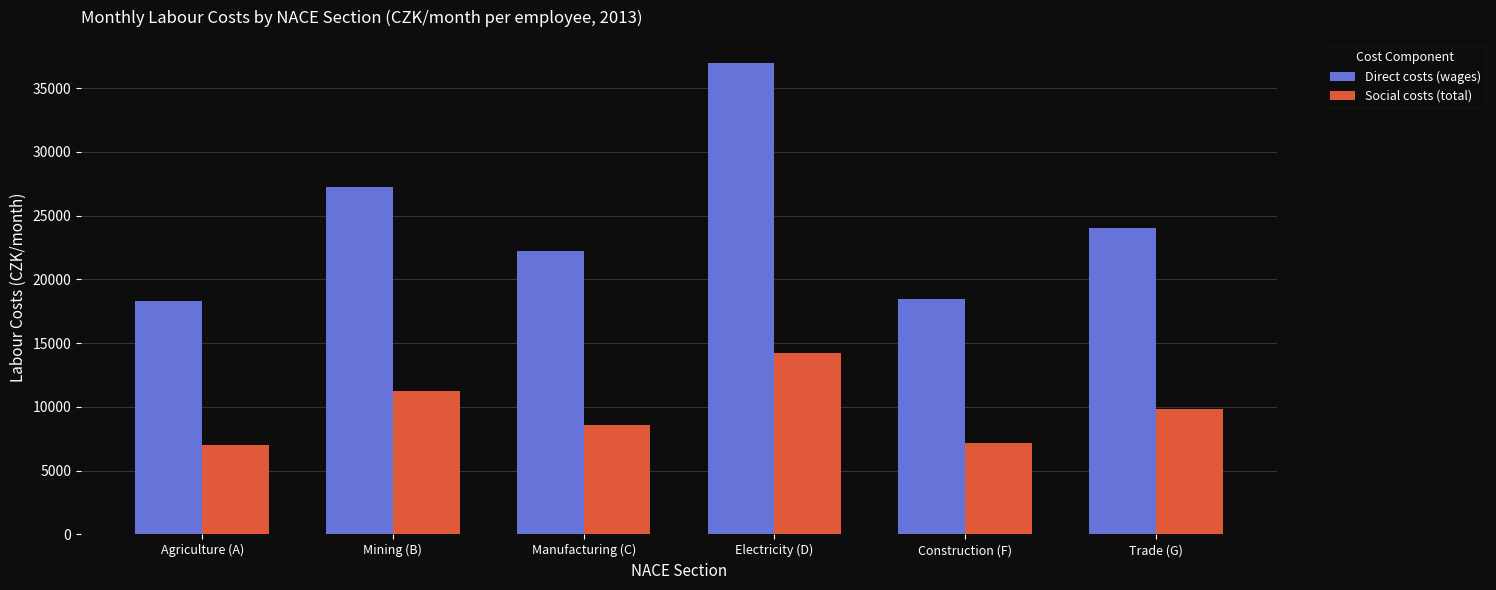

What is the spread (max minus min) of values at Electricity (D)?

22711